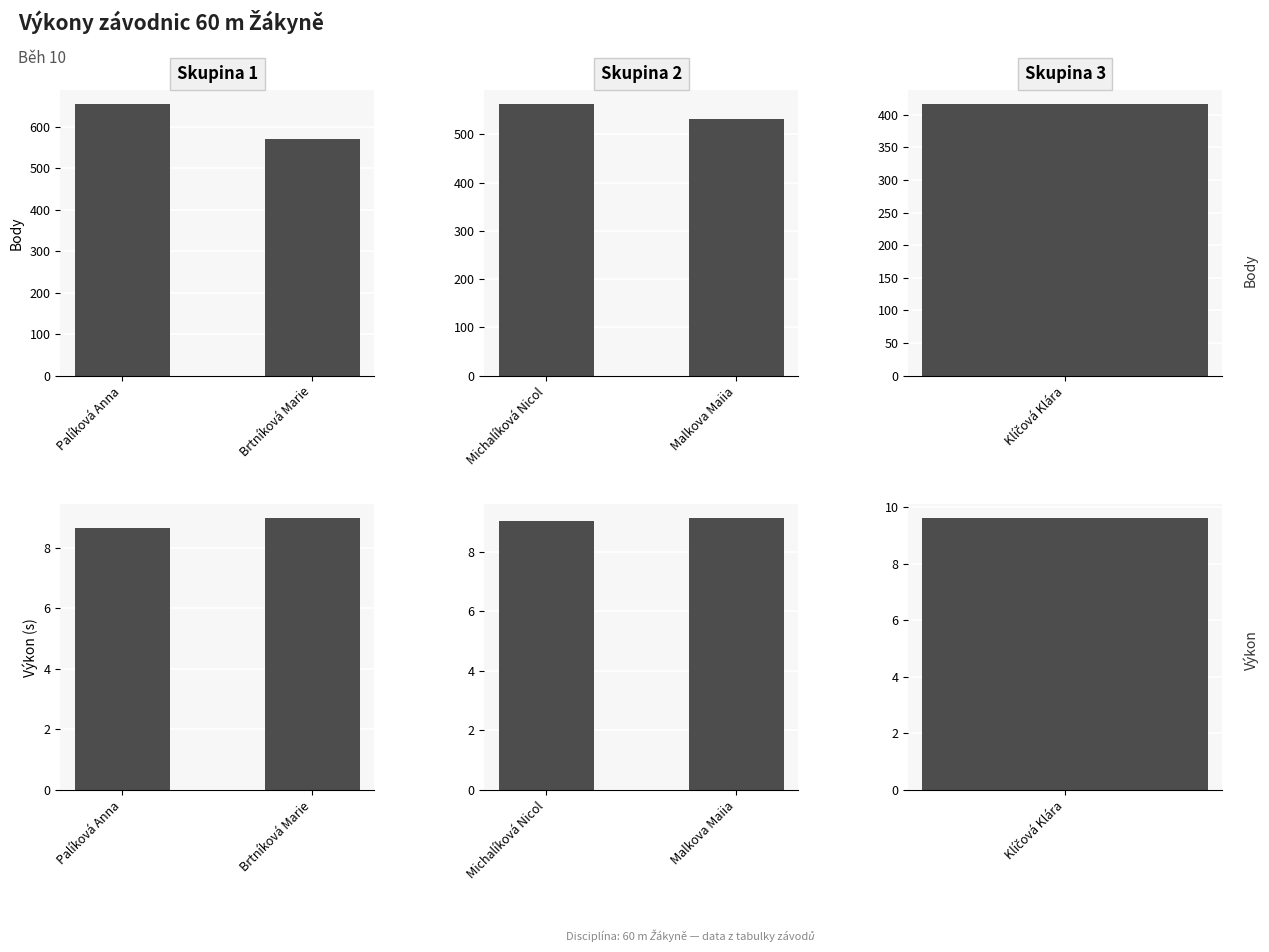

What are all the series names shown in the legend?

Body, Výkon